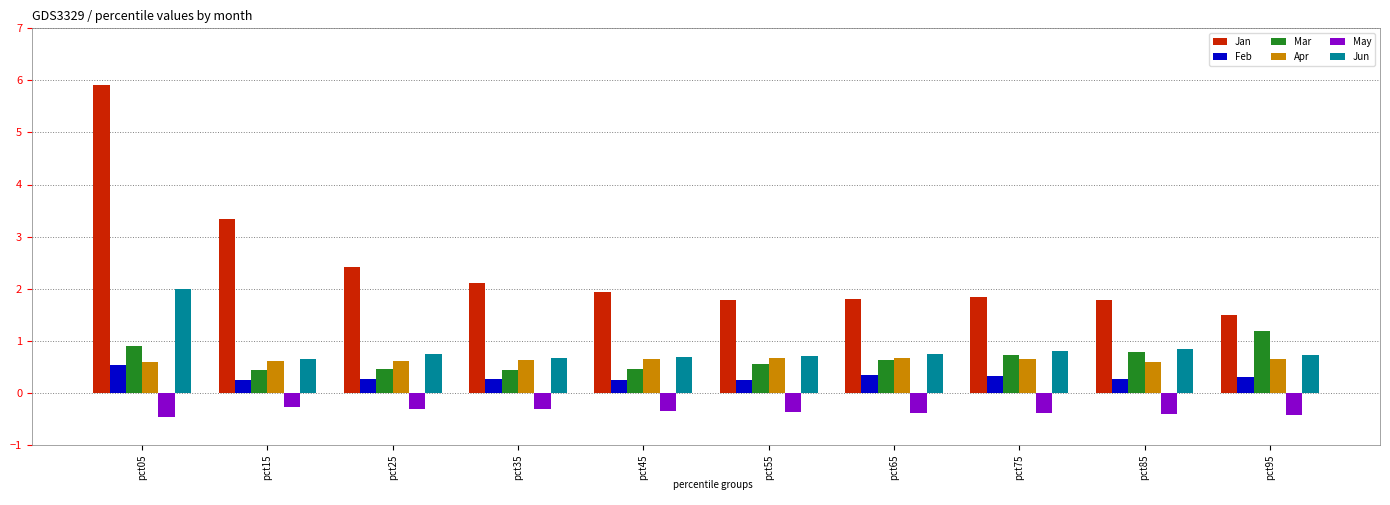

What value does the Feb series have at pct75?

0.3